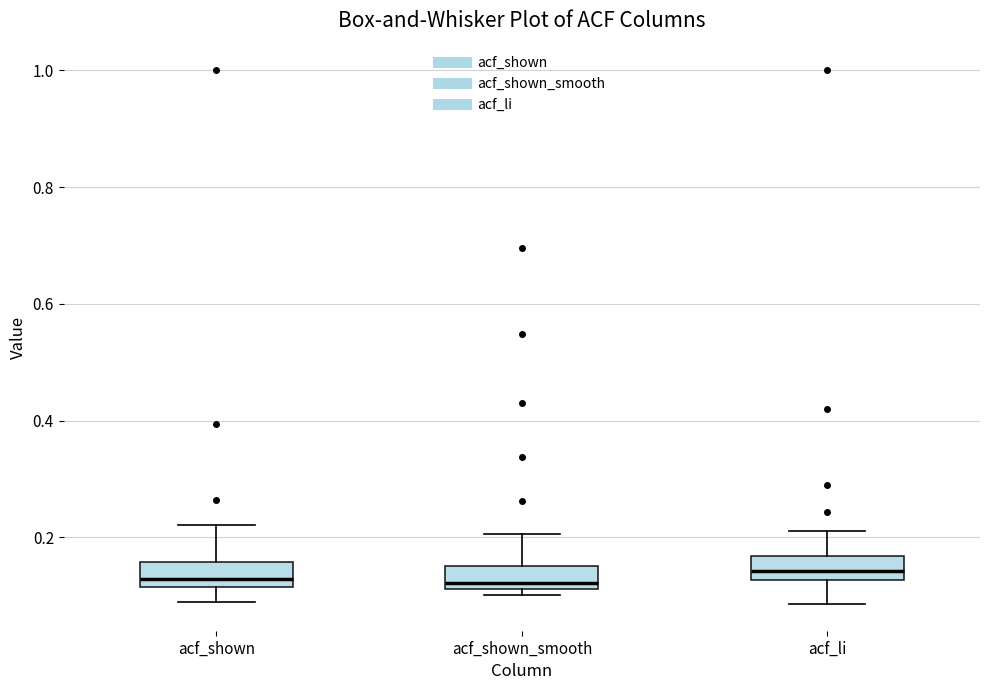

Reading left to right, transcribe this box plot: for each box, give where its median line is, the range the box spans, and where its two whiskers end, as read against the y-axis. The values are not printed on the chart, so give them approximately, as read against the axis.

acf_shown: median 0.12 (just above the box's lower edge), box 0.12 to 0.16, whiskers 0.10 to 0.22
acf_shown_smooth: median 0.12 (just above the box's lower edge), box 0.12 to 0.16, whiskers 0.10 to 0.20
acf_li: median 0.14, box 0.12 to 0.16, whiskers 0.08 to 0.22